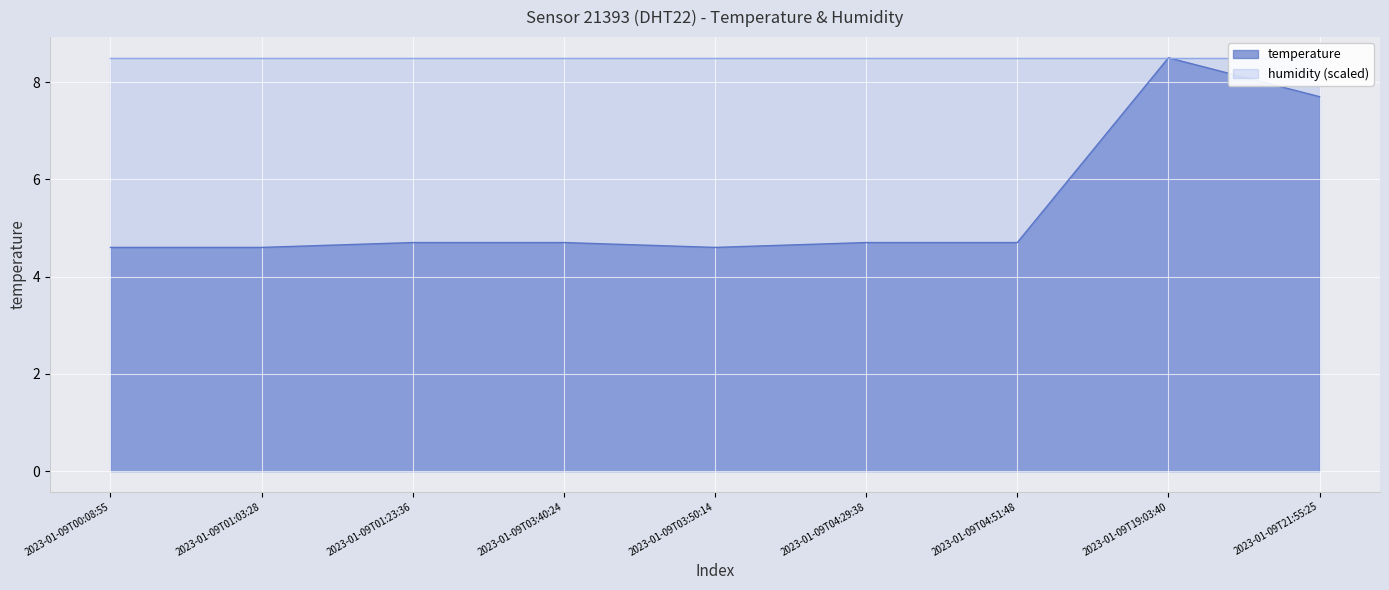

Reading left to right, extract all data points from this chart.

4.6	4.6	4.7	4.7	4.6	4.7	4.7	8.5	7.7